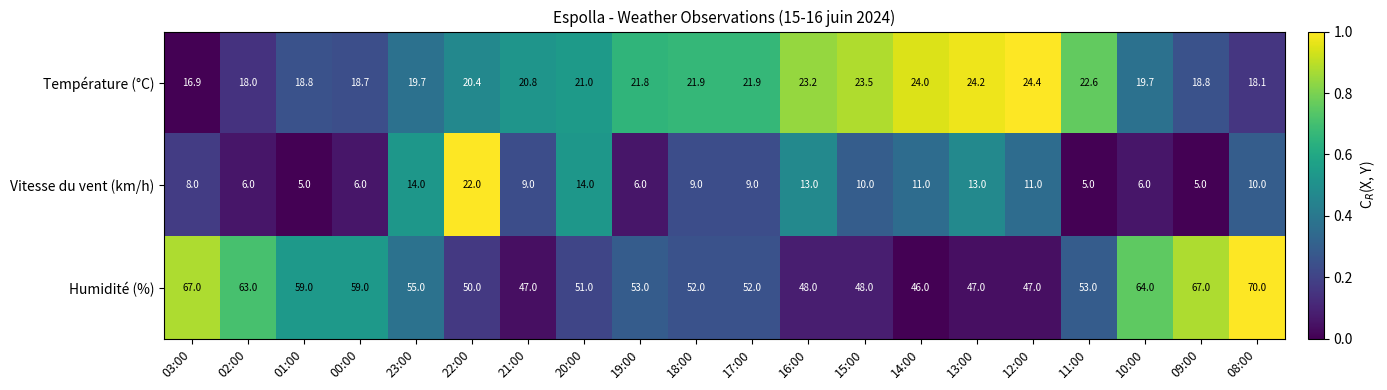

Is it true that Vitesse du vent (km/h) equals 6.0 at 00:00?

True